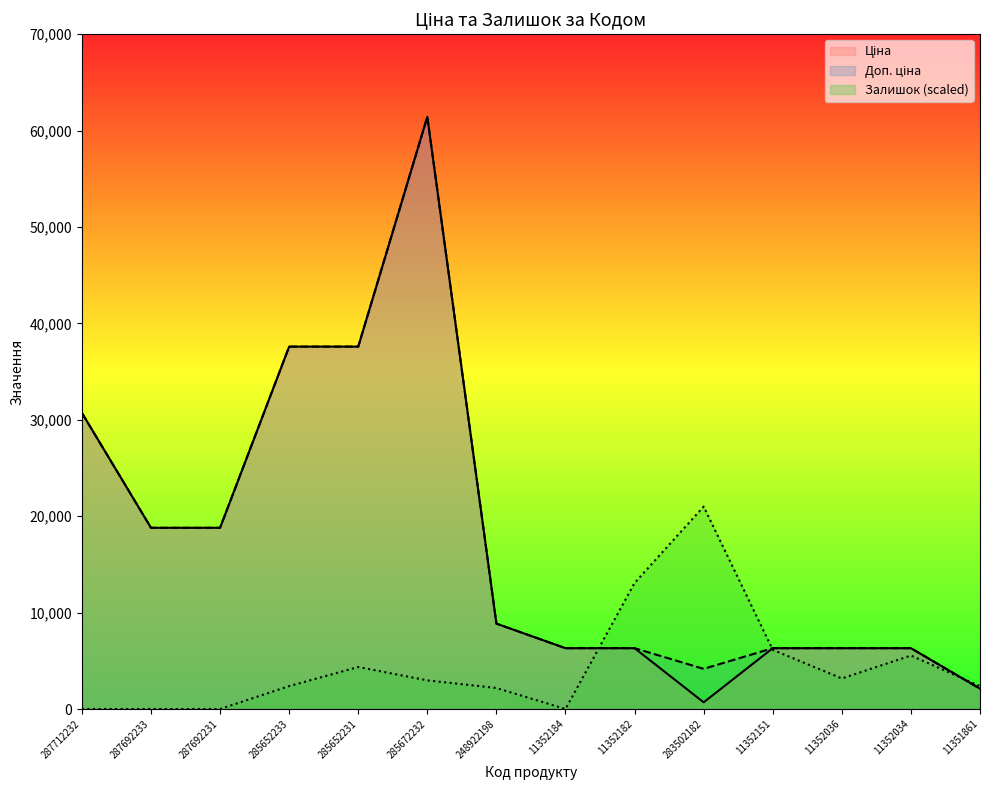

How many interior local peaks does the Доп. ціна series have?

1